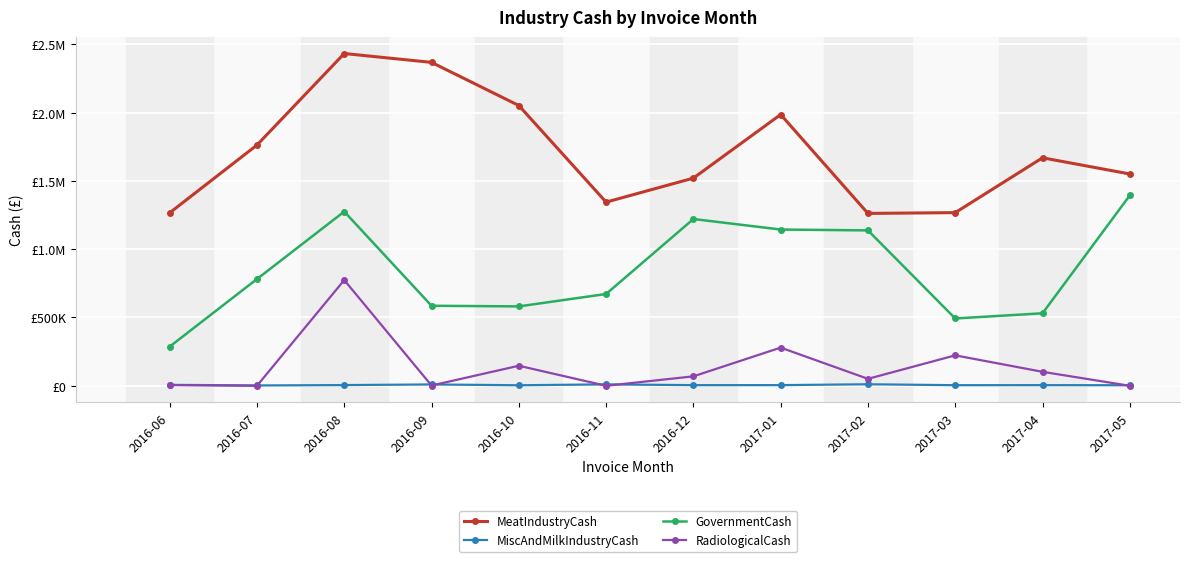

Where is MiscAndMilkIndustryCash nearest to the value 6853?

2016-06